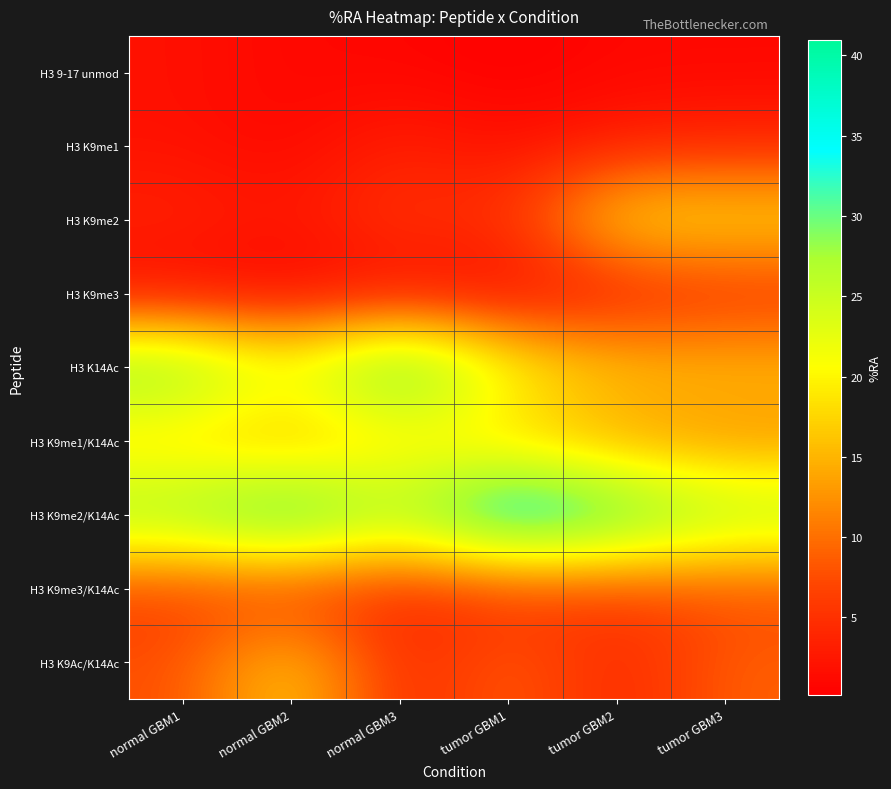

What is the difference between the highest and lowest values at tumor GBM1?

40.8